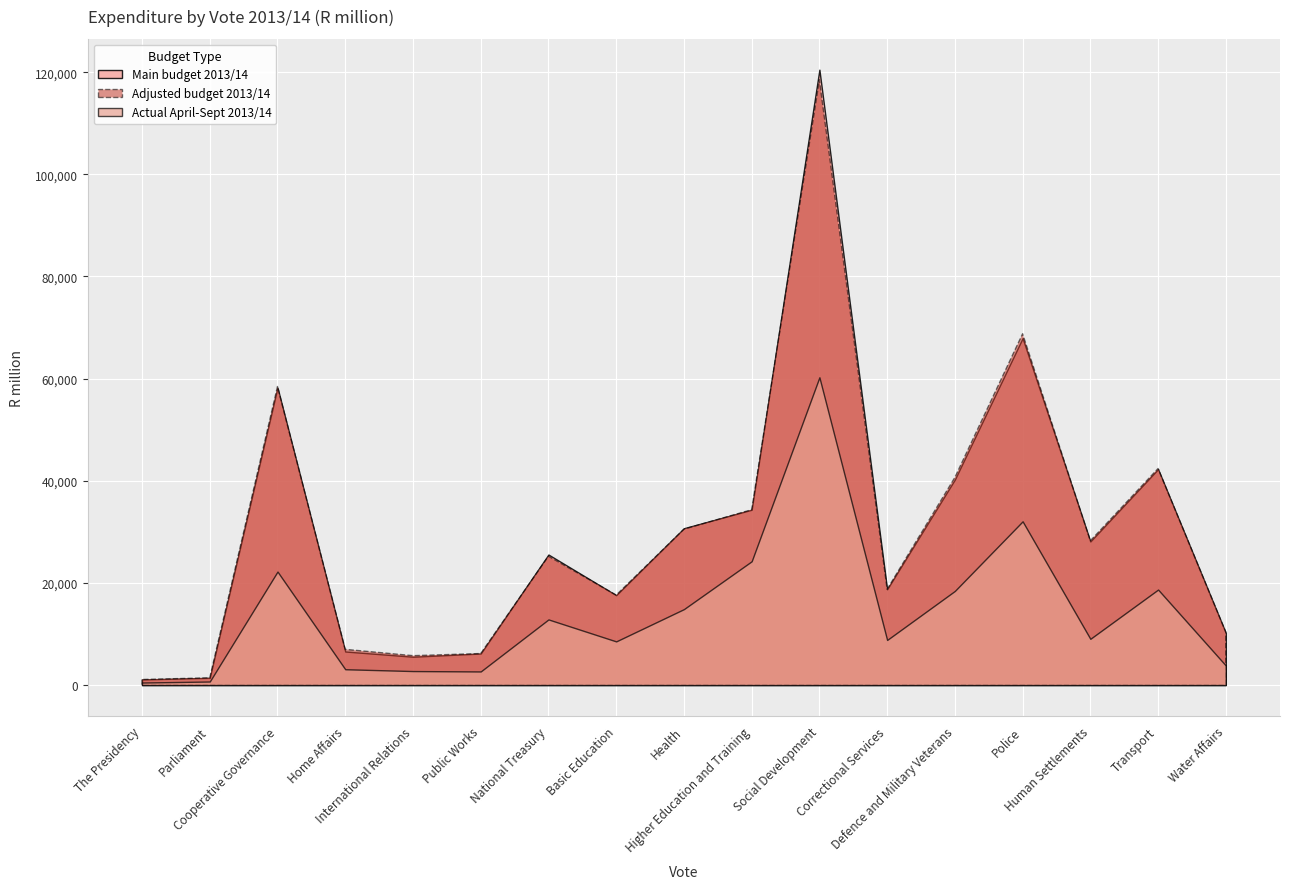

What position from the left is Parliament?

2